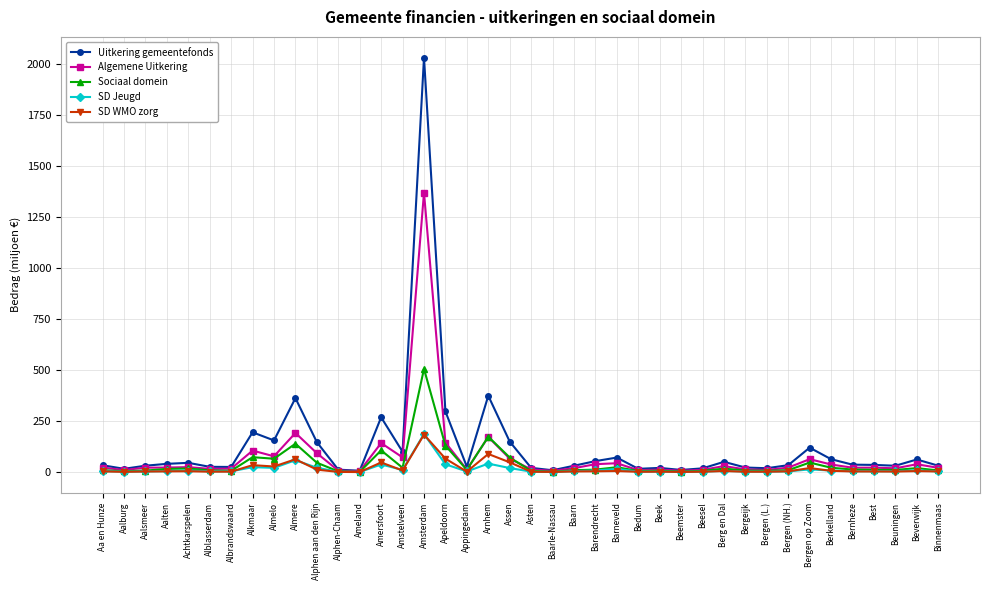

Which series has the largest range (max minus min)?

Uitkering gemeentefonds